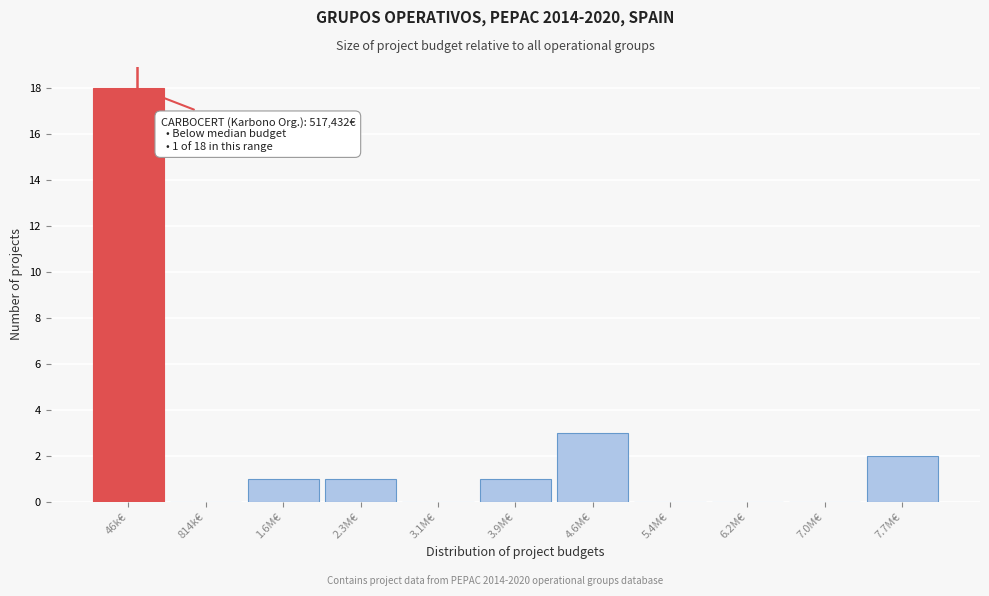

Where is the data nearest to the value 9?

4.6M€